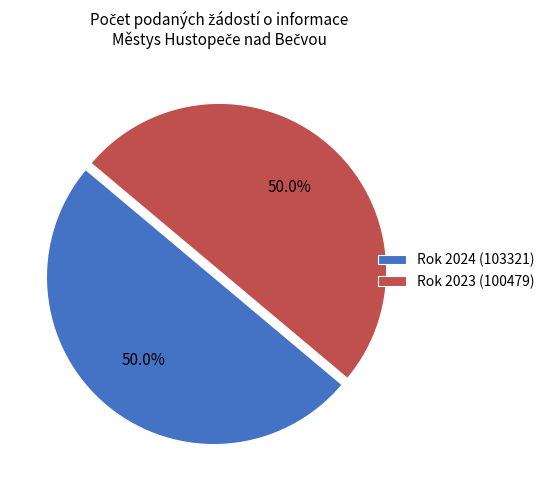

What percentage do Rok 2023 (100479) and Rok 2024 (103321) together represent?

100.0%